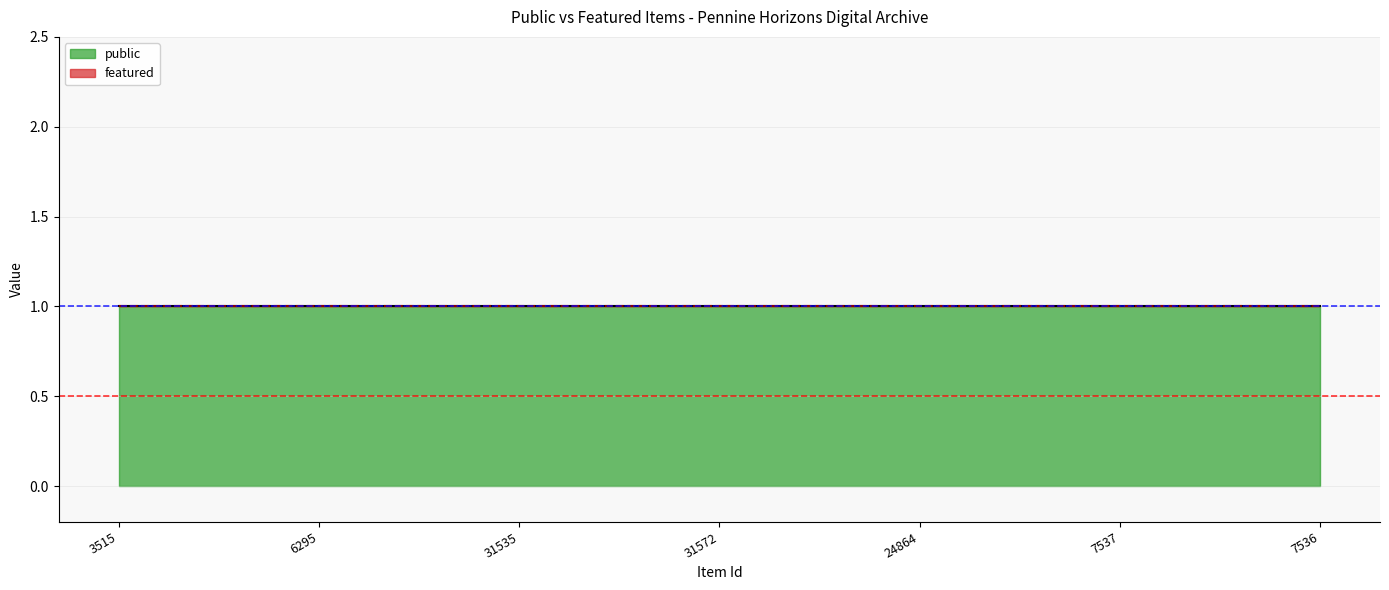

True or false: featured has more than 2 points higher than both neighbors.

False